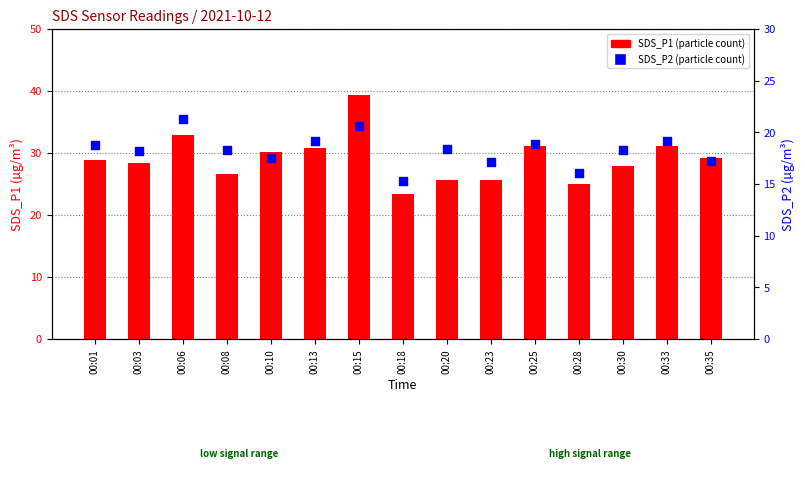

What is the total value across all series at 00:01?

47.6